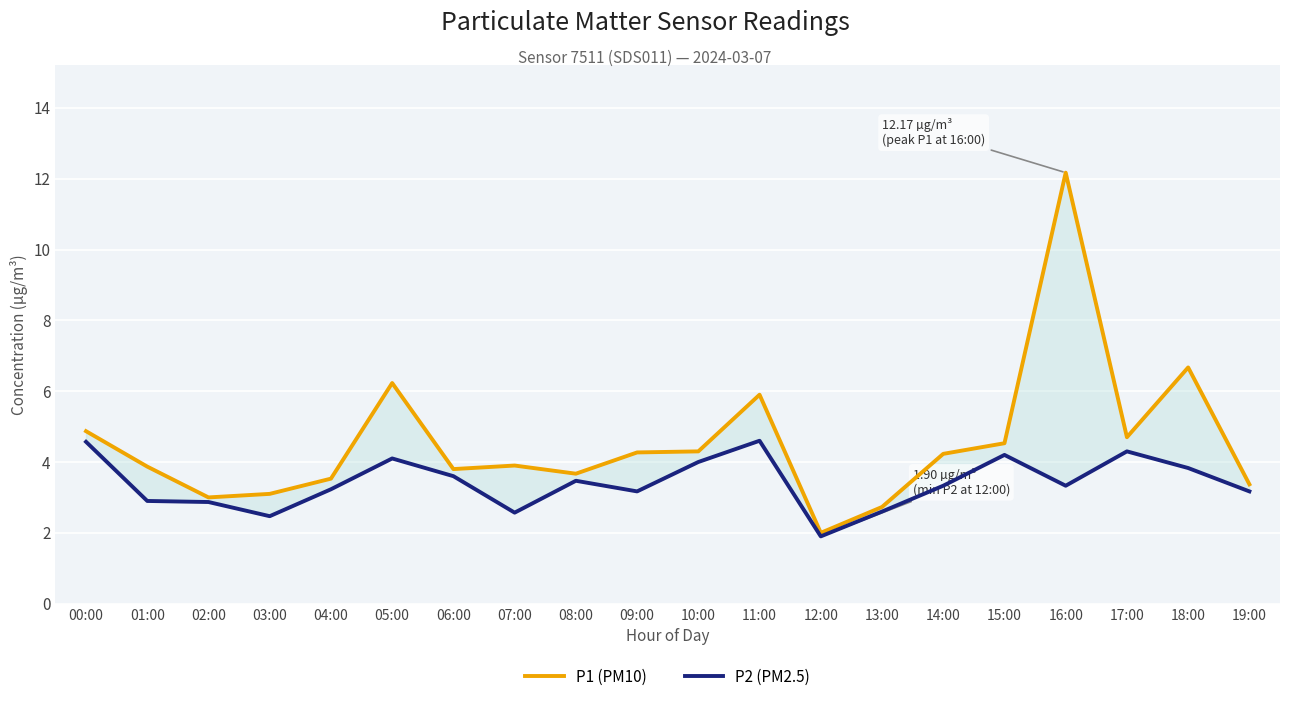

At which label does P1 (PM10) reach its peak?

16:00